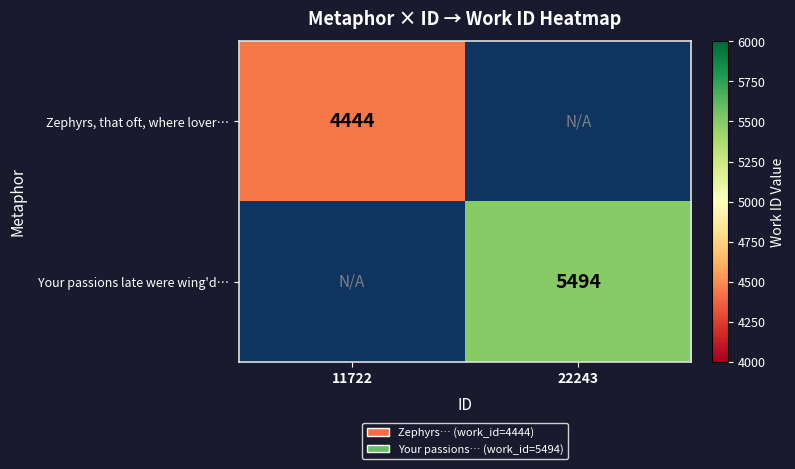

Count the number of data series in this chart.

2